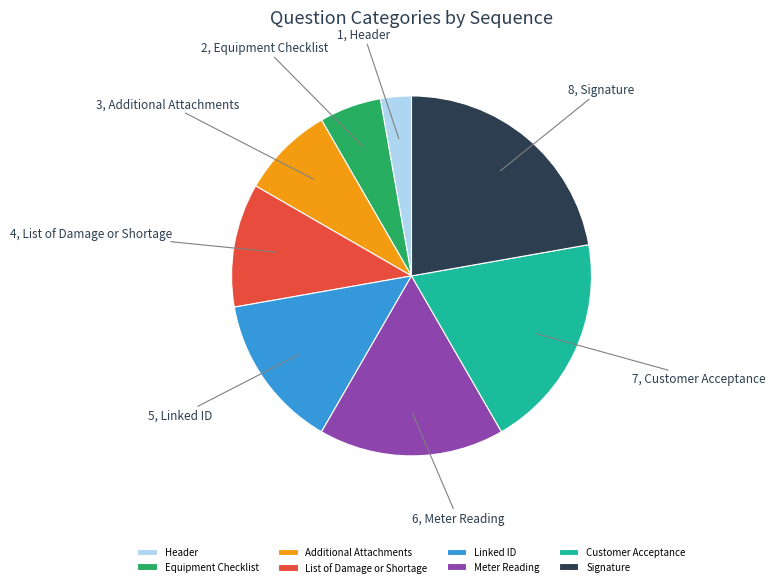

How many segments does this pie chart have?

8